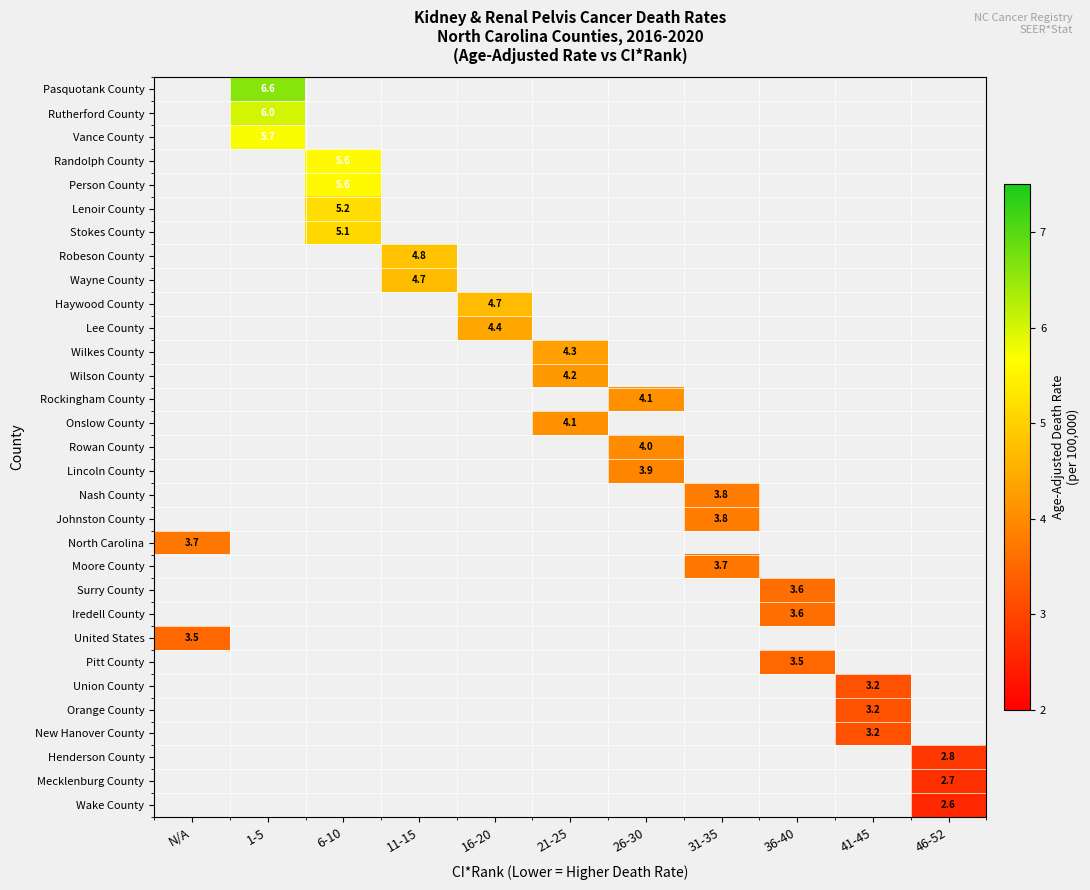

How many values in North Carolina are above zero?

1